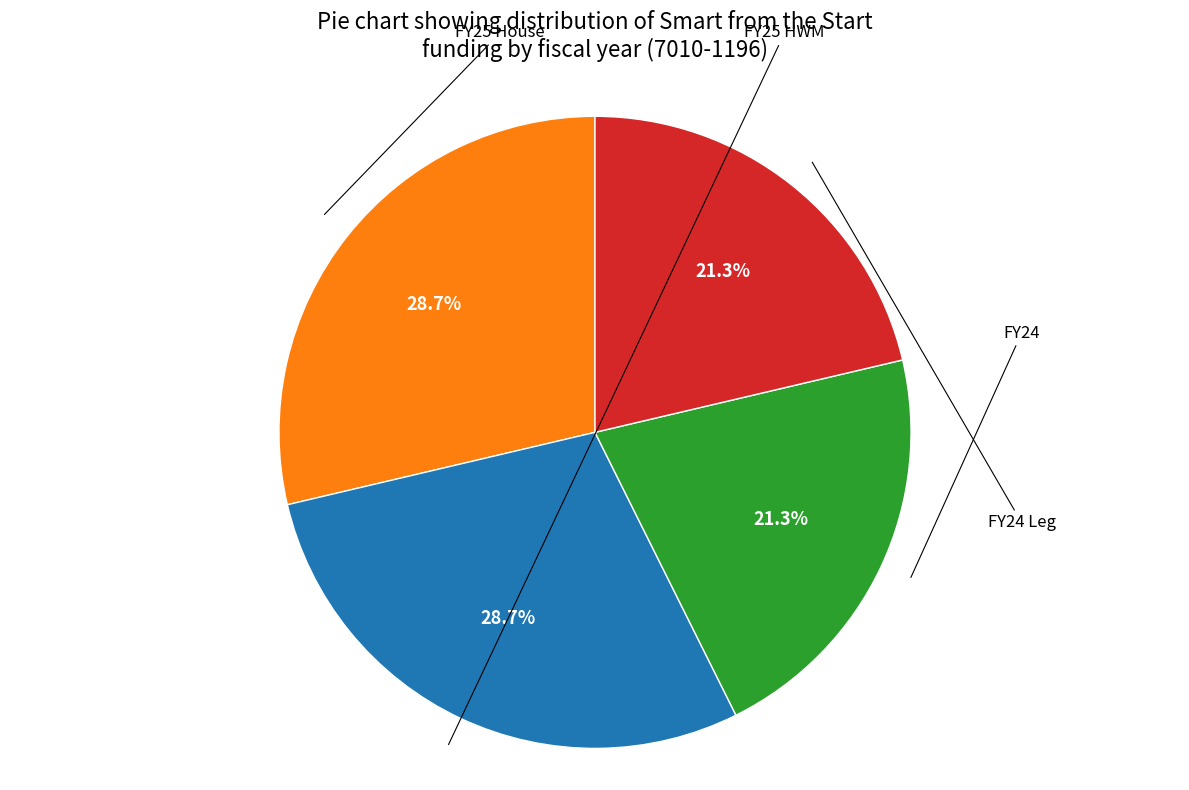

Is there any slice that represents more than half of the pie?

No